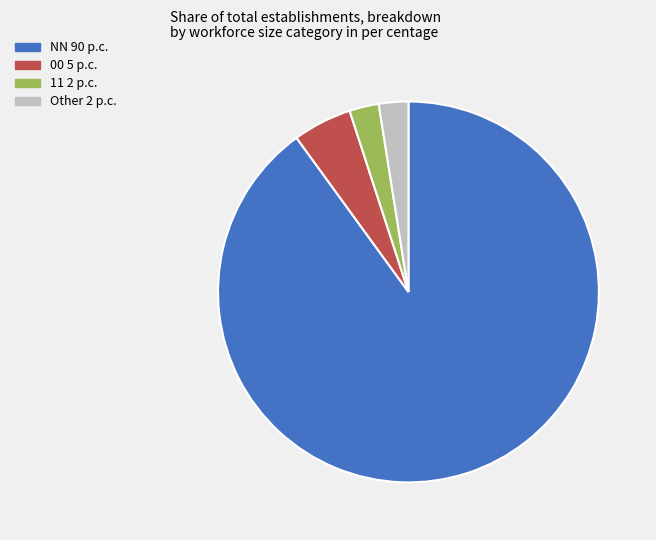

Is there any slice that represents more than half of the pie?

Yes